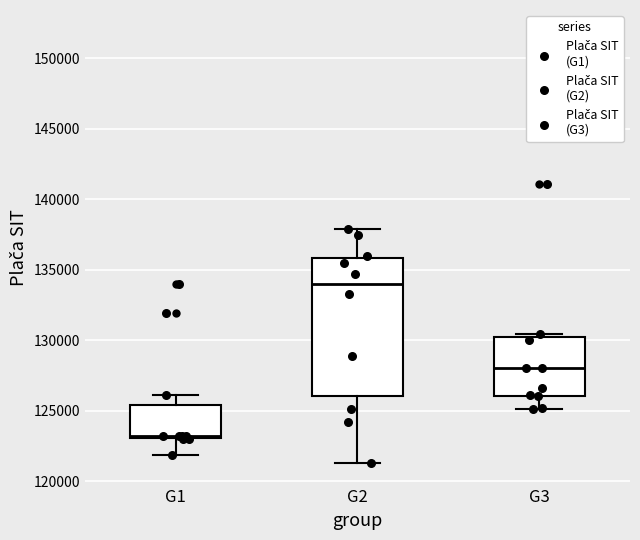

Which box is the tallest, from its lower edge to its upper edge?

G2